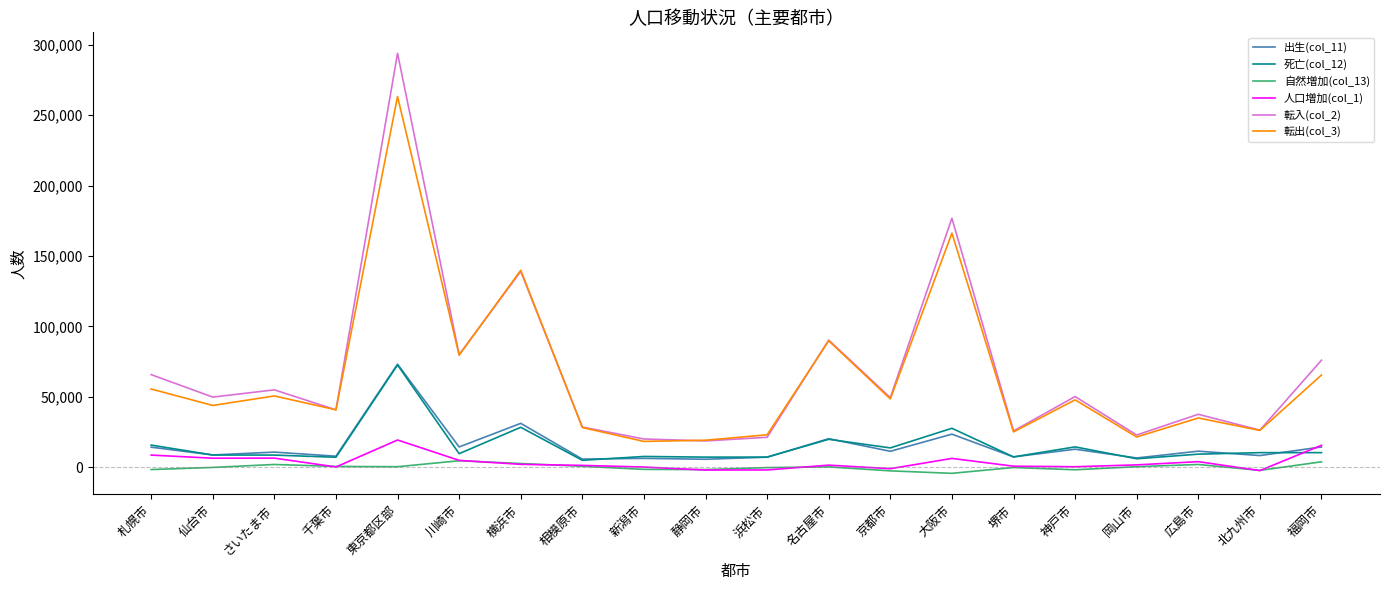

True or false: 転入(col_2) and 人口増加(col_1) intersect in this chart.

False